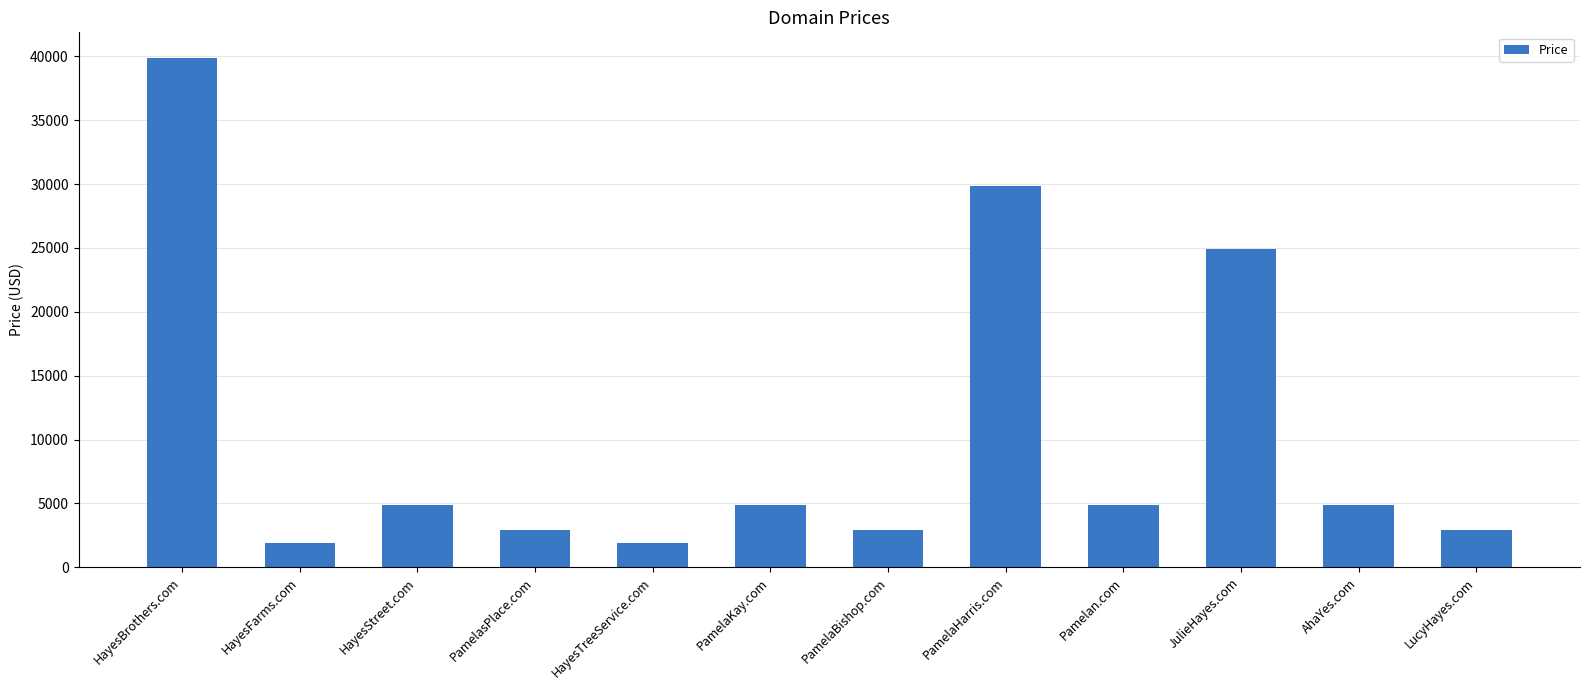

What is the change in value from PamelasPlace.com to AhaYes.com?

+2000